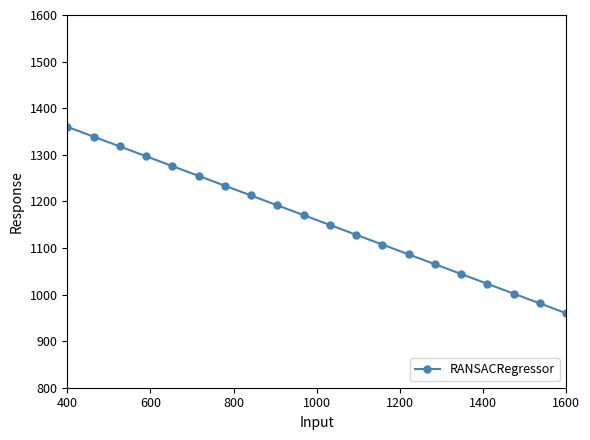

Does the chart have visible grid lines?

No